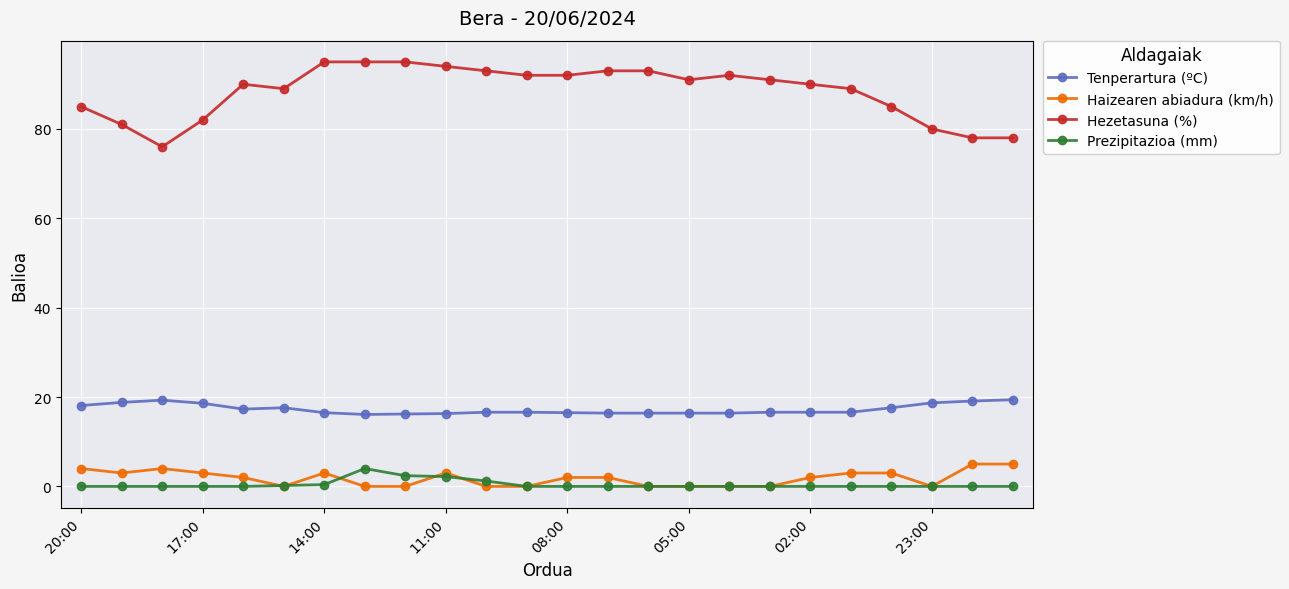

True or false: Haizearen abiadura (km/h) and Hezetasuna (%) intersect in this chart.

False